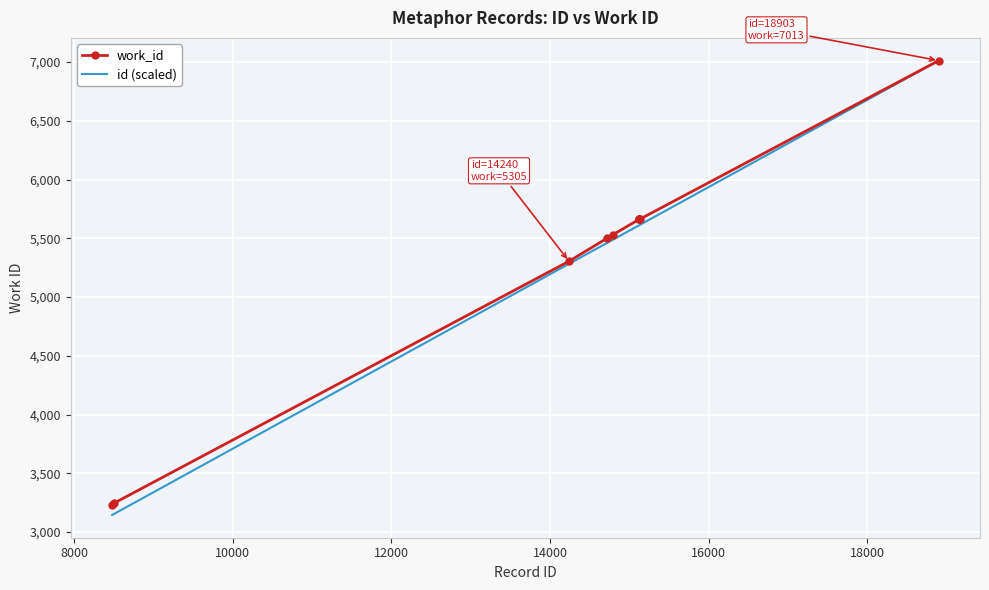

What is the minimum value for id (scaled)?

3145.0